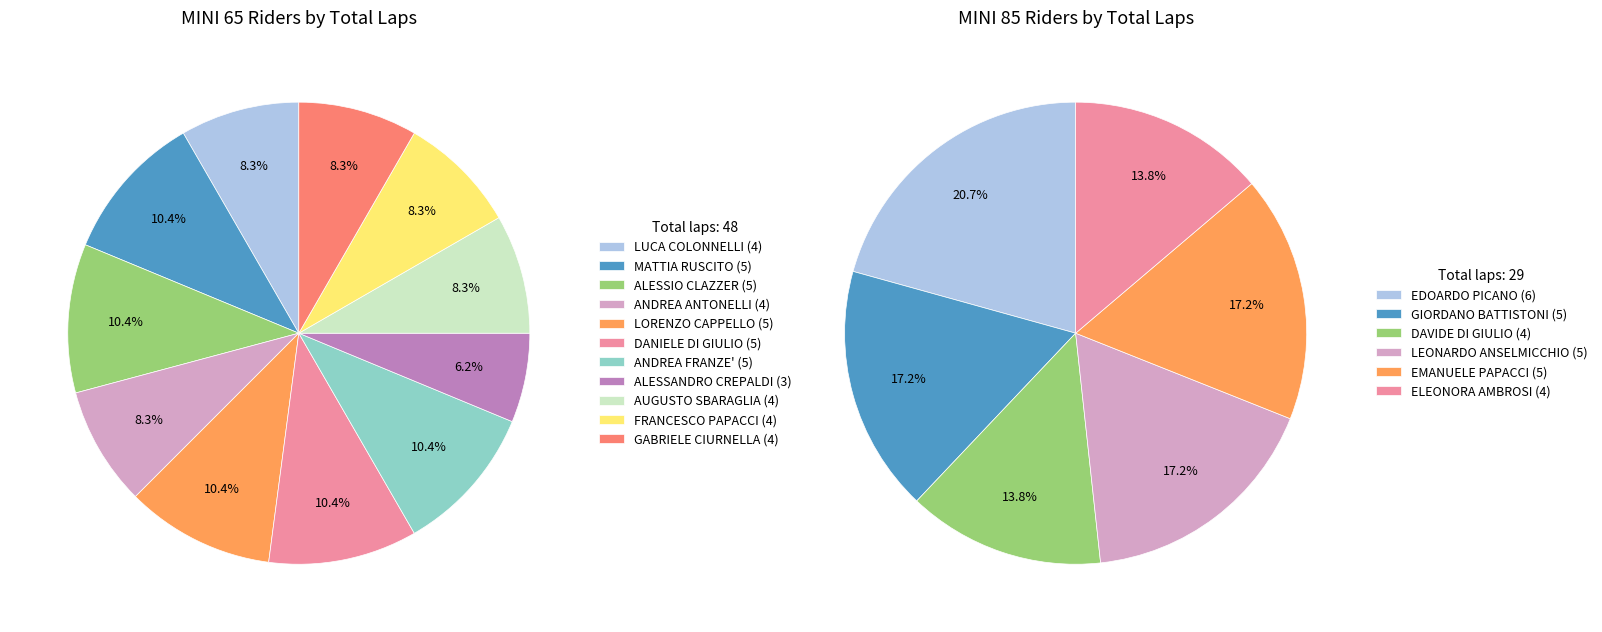

Which has a higher value, MINI 85 or MINI 65?

MINI 65